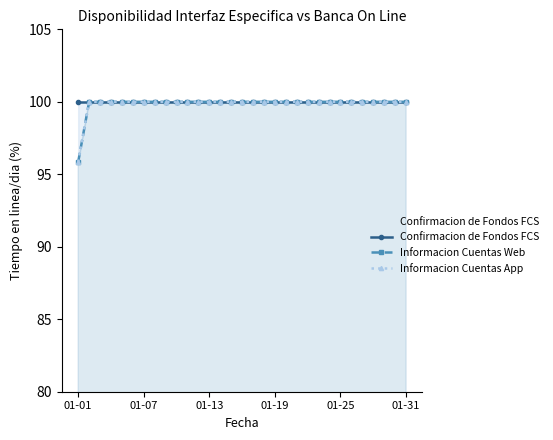

True or false: Informacion Cuentas App has more than 0 interior local peaks.

False